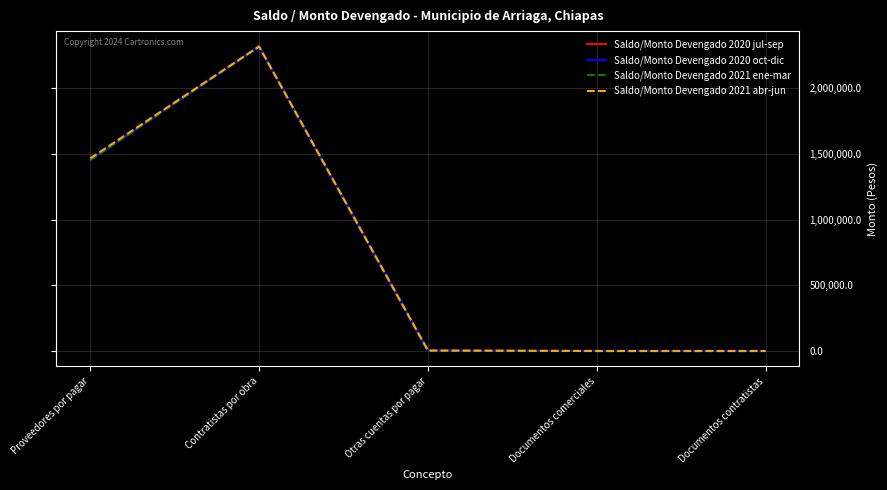

Which series ends up on top after the final intersection of Saldo/Monto Devengado 2020 jul-sep and Saldo/Monto Devengado 2021 abr-jun?

Saldo/Monto Devengado 2020 jul-sep